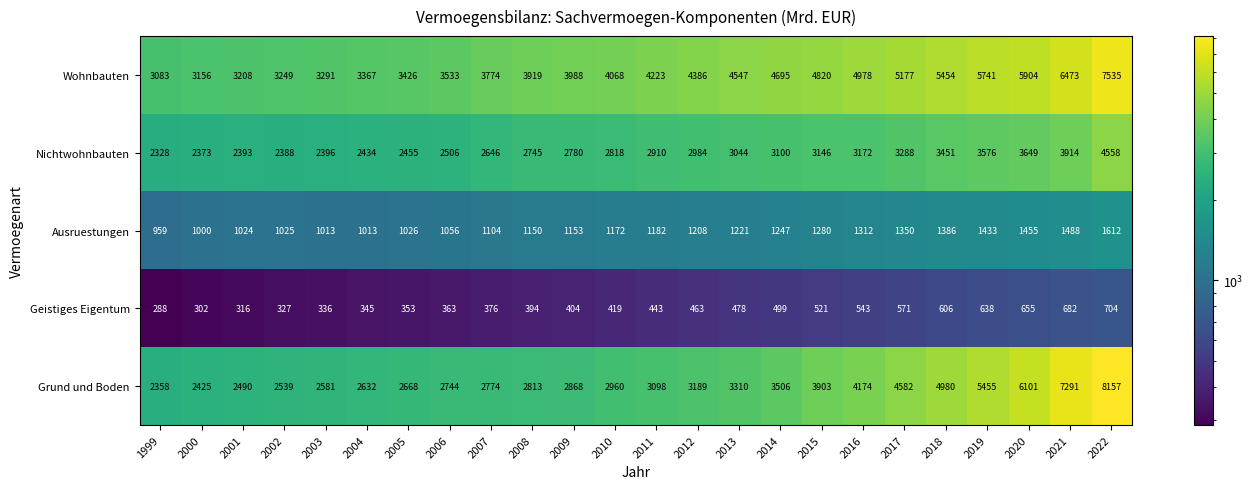

List the labels in order of Geistiges Eigentum value, smallest first.

1999, 2000, 2001, 2002, 2003, 2004, 2005, 2006, 2007, 2008, 2009, 2010, 2011, 2012, 2013, 2014, 2015, 2016, 2017, 2018, 2019, 2020, 2021, 2022